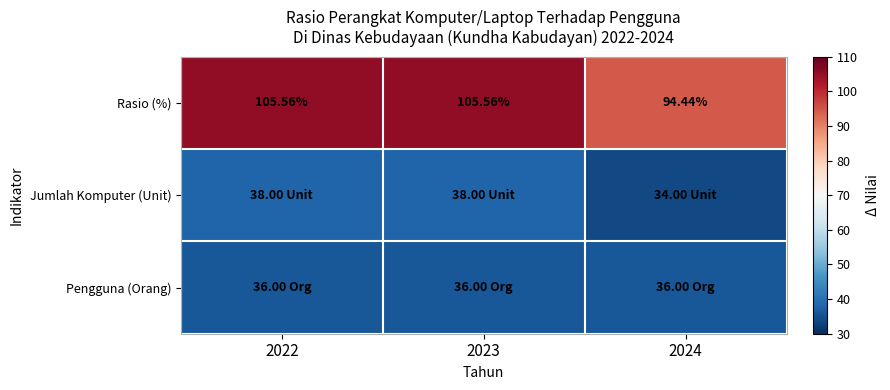

Count the number of data series in this chart.

3